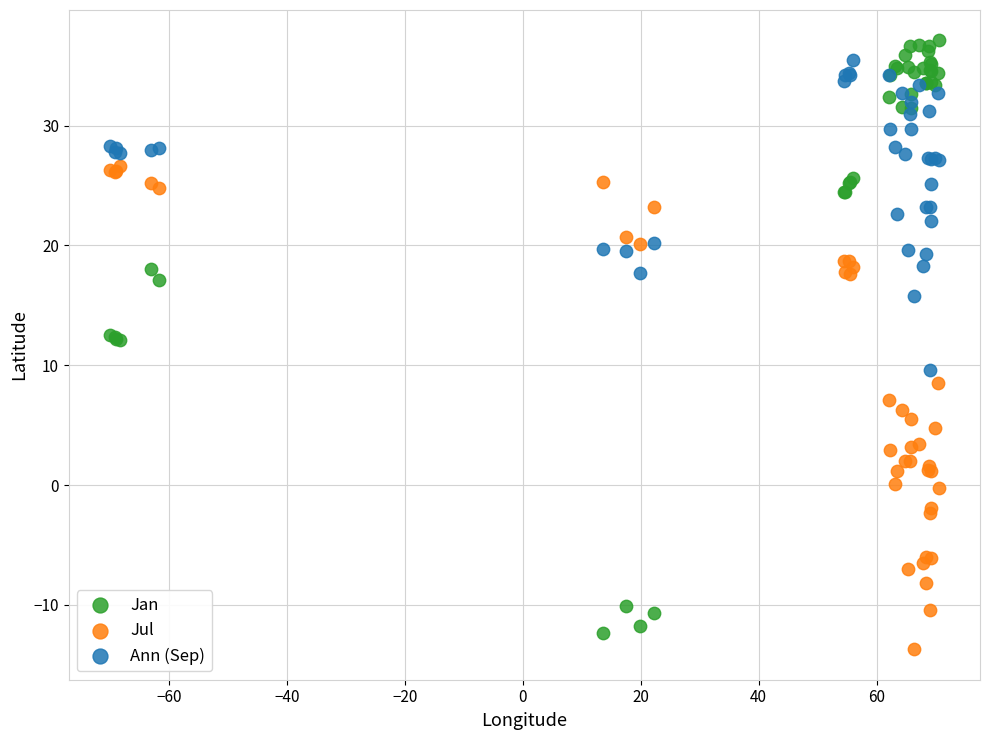

What is the X range (max minus min) for the scatter plot?

140.5